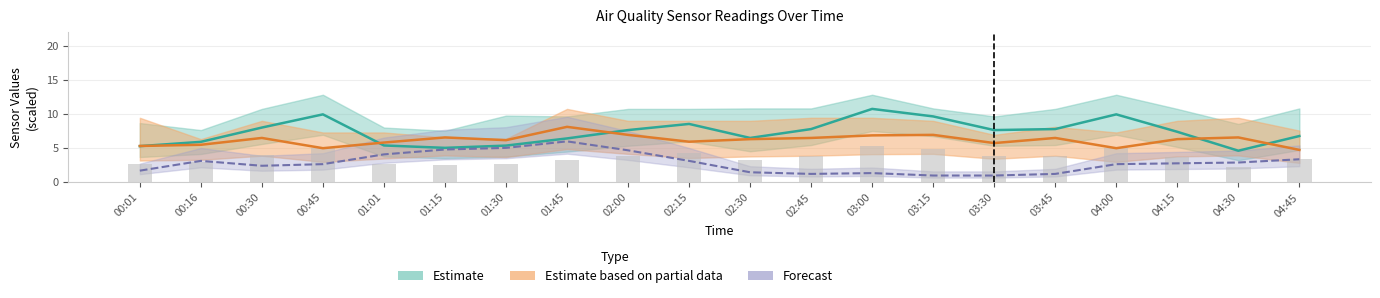

How many values in the SDS_P1 series are below 7?

9